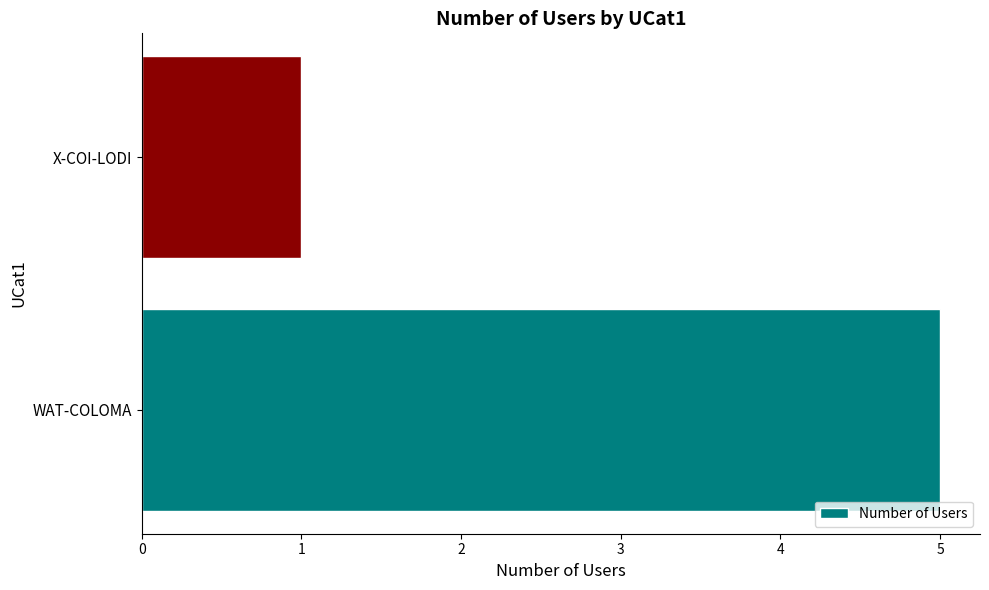

What is the change in value from WAT-COLOMA to X-COI-LODI?

-4